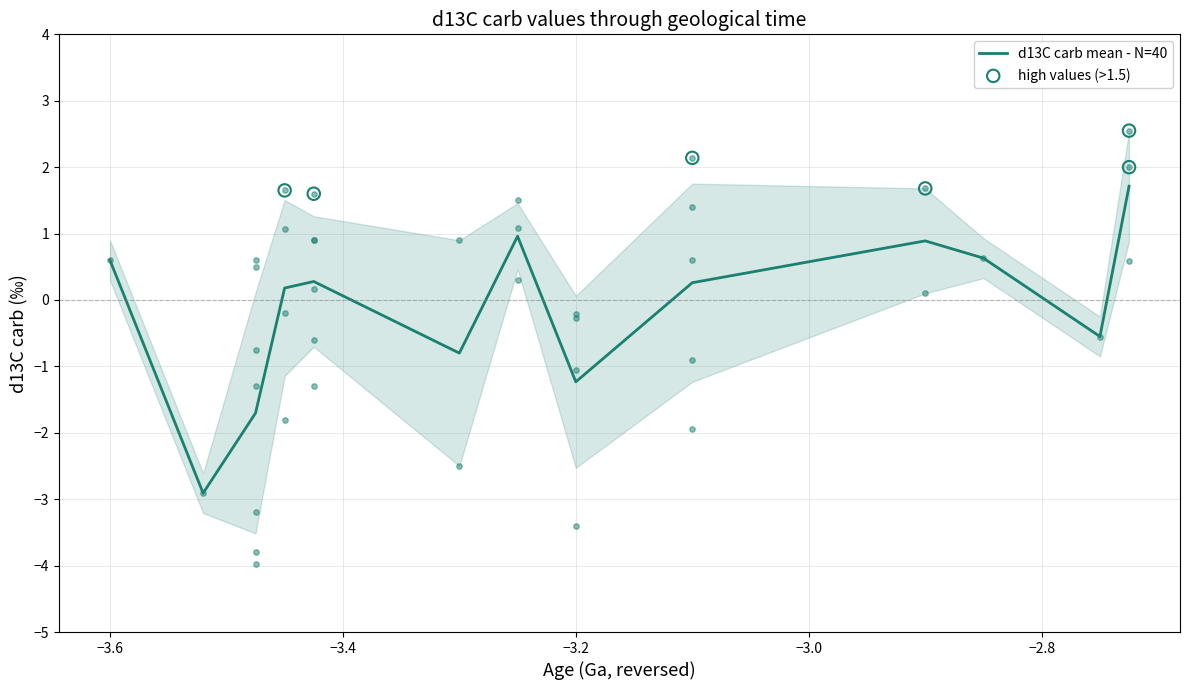

Where does the d13C carb mean - N=40 series first go above 0?

−3.6